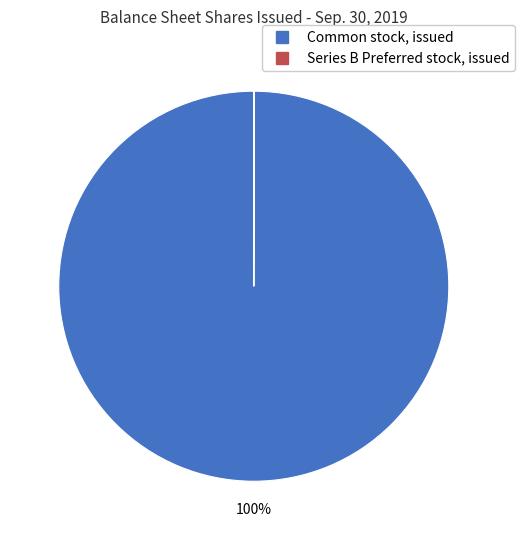

Which slice is the largest?

Common stock, issued